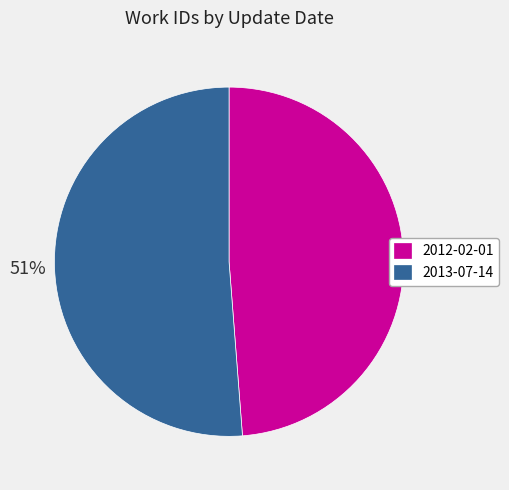

What is the ratio of the value at 2012-02-01 to the value at 2013-07-14?

1.0